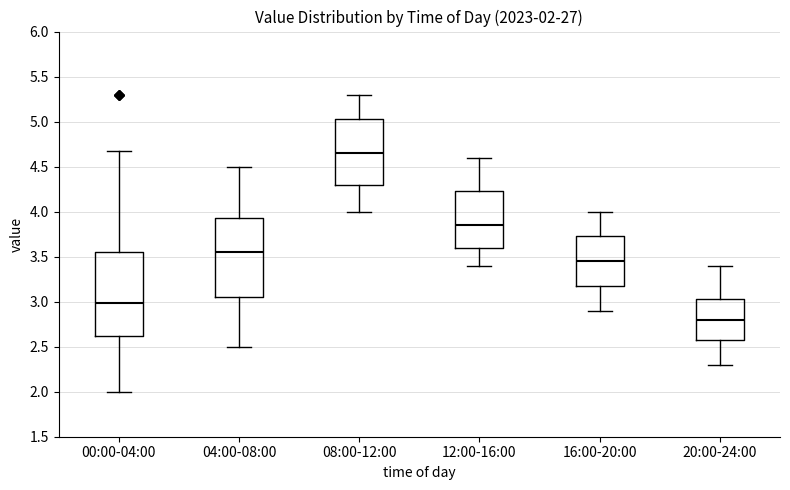

Which box has the highest median line?

08:00-12:00